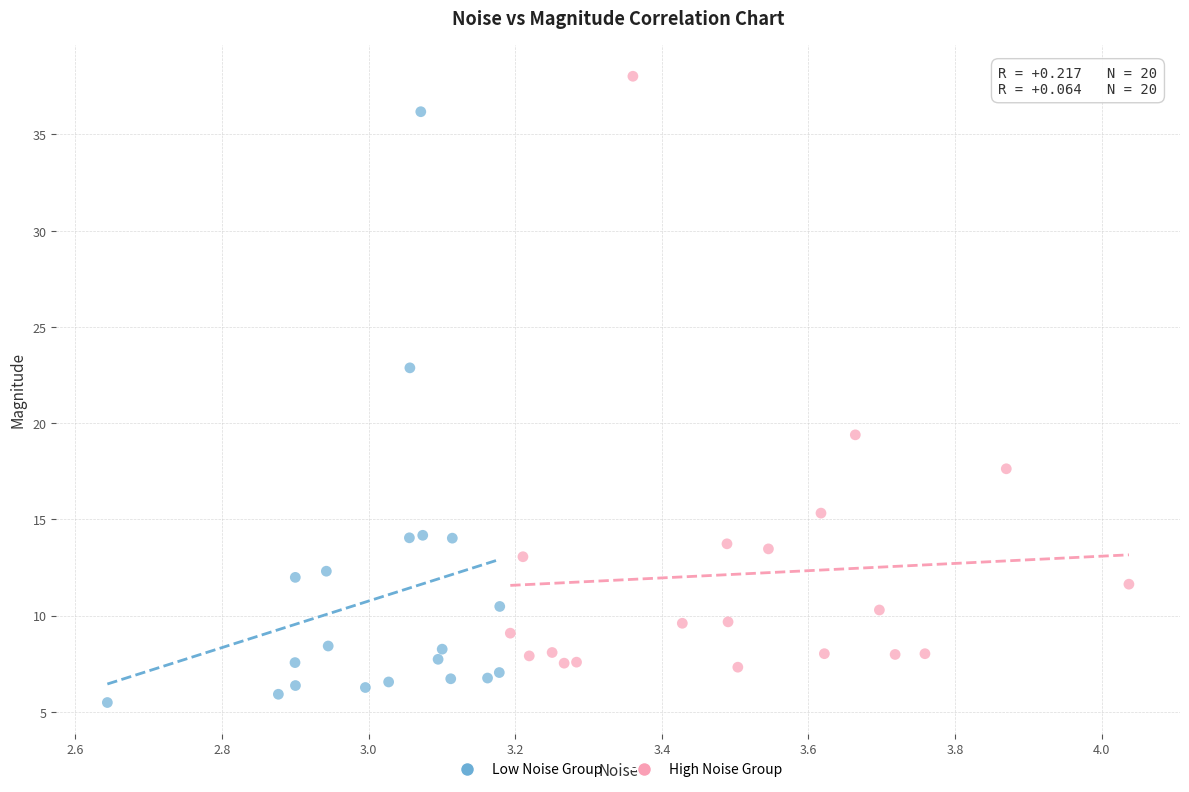

Which series reaches the minimum Y coordinate?

Low Noise Group